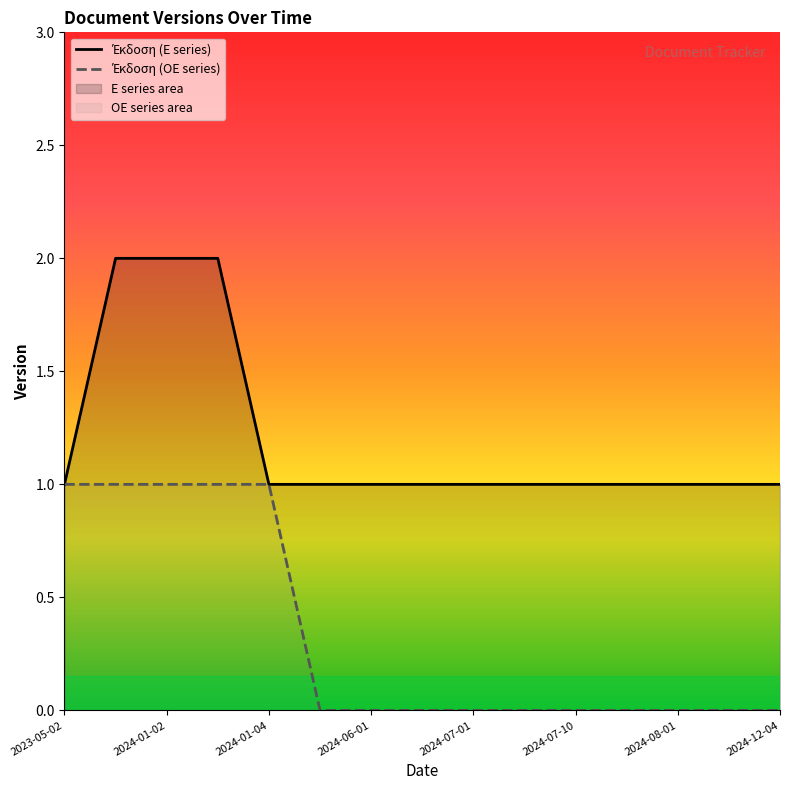

At which label is Έκδοση (OE series) closest to 0?

2024-05-10